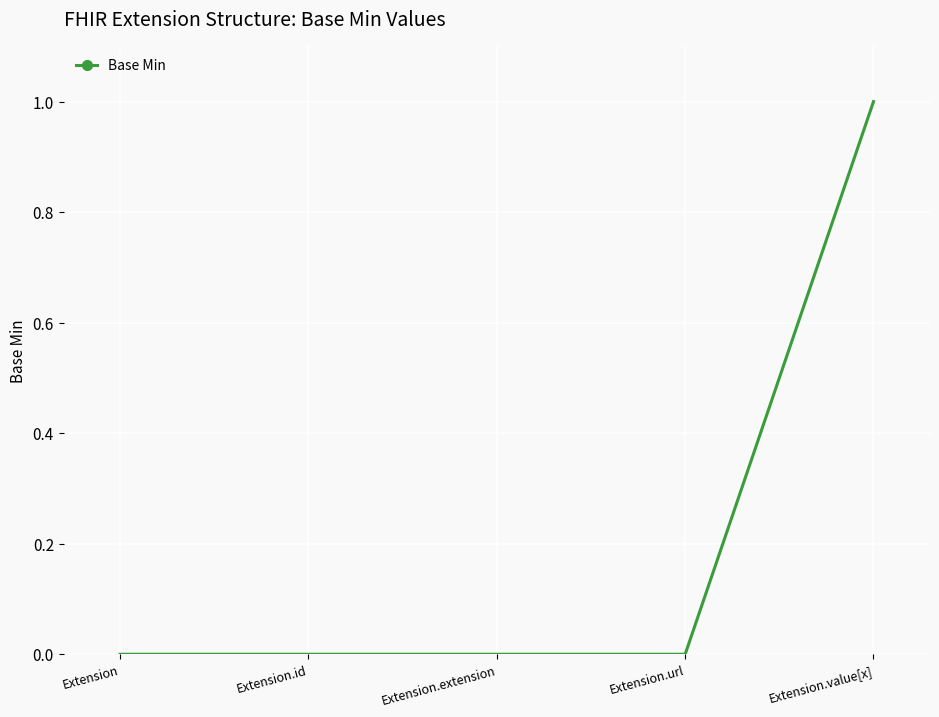

What is the greatest value displayed?

1